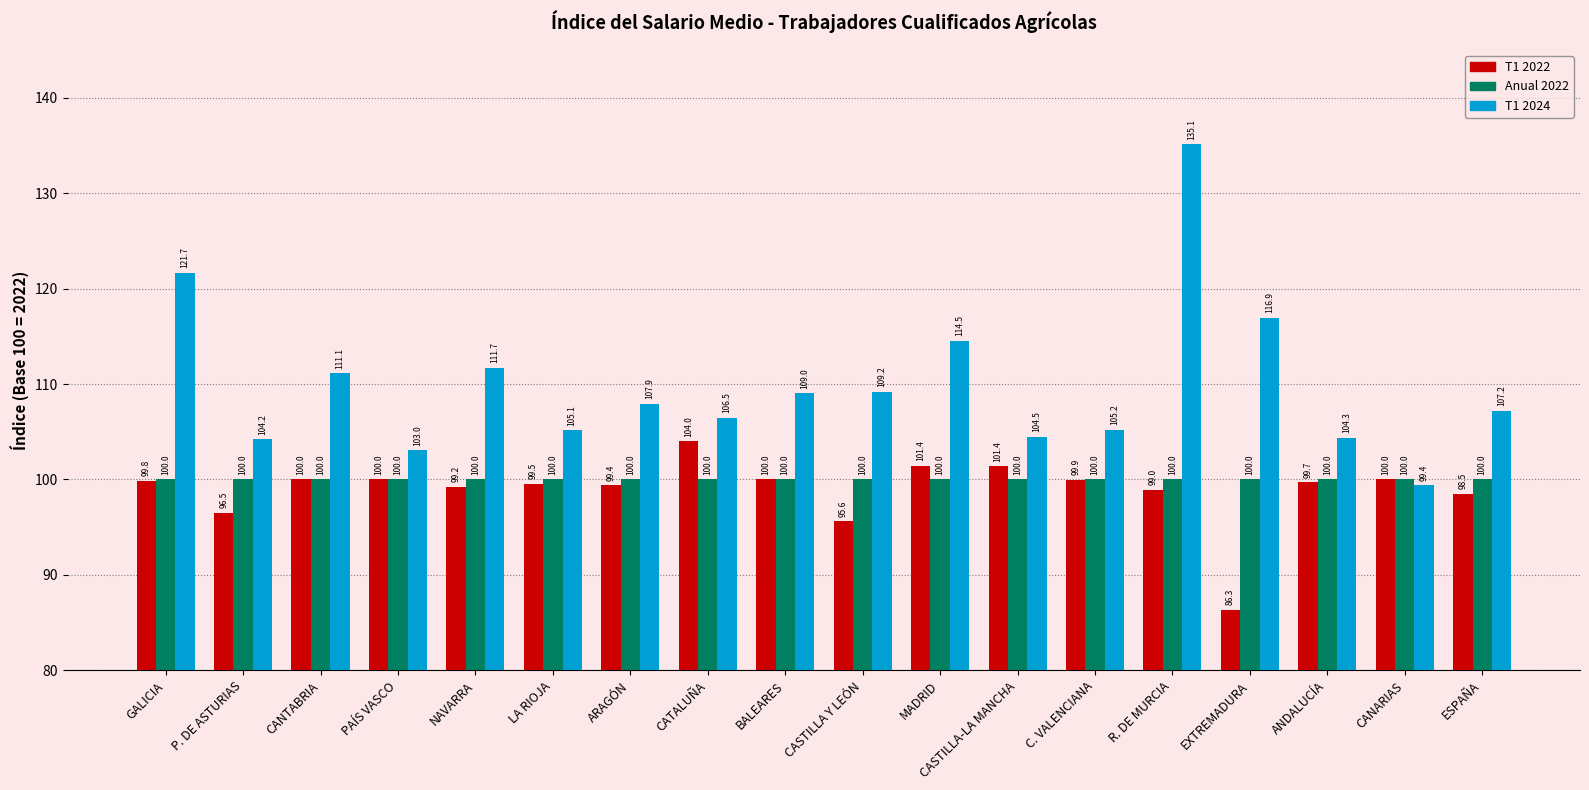

What is the maximum value shown in the chart?

135.1